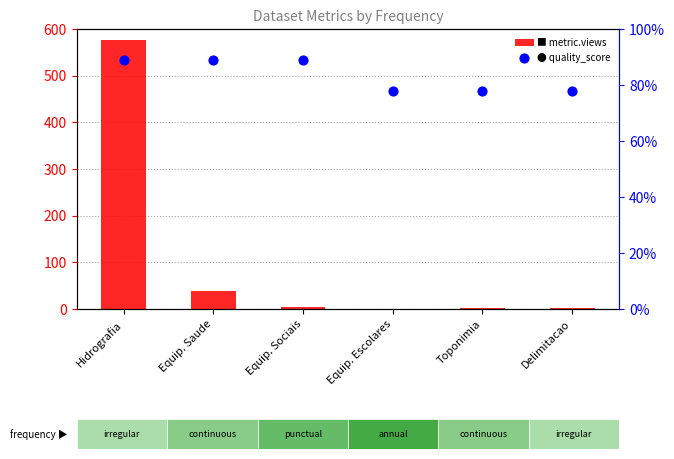

At which category is the sum across all series the highest?

Hidrografia